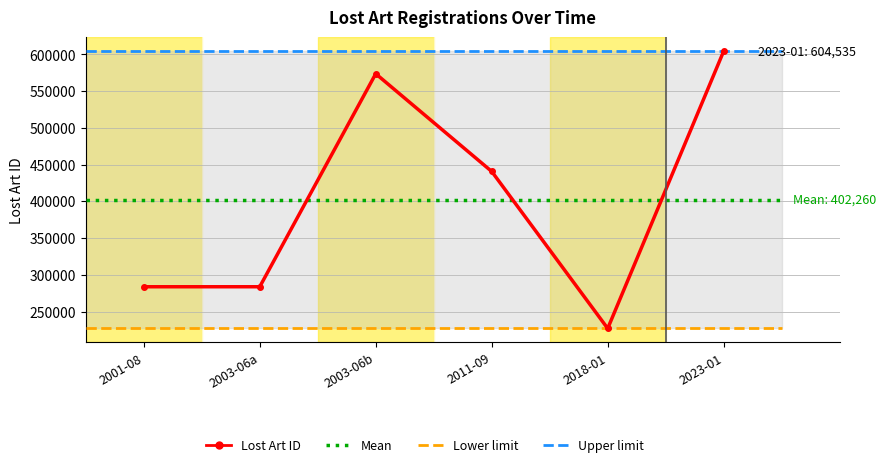

Rank the categories by value from lowest to highest.

2018-01, 2001-08, 2003-06a, 2011-09, 2003-06b, 2023-01